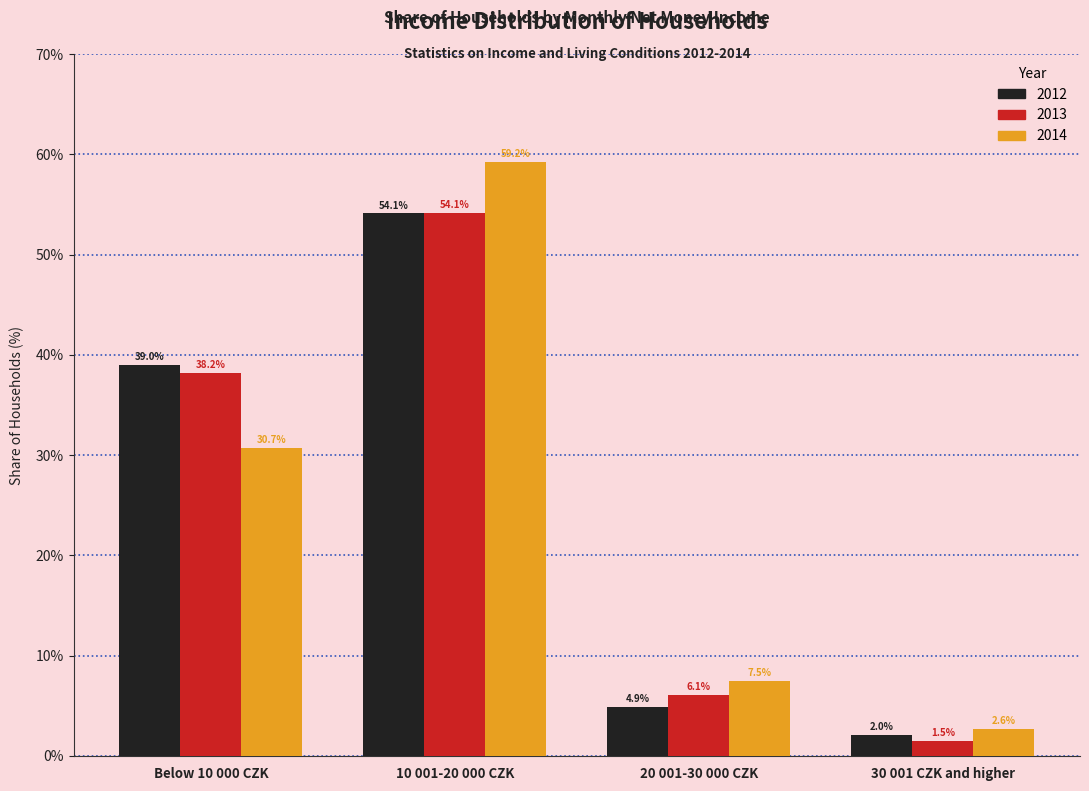

Reading left to right, extract all data points from this chart.

2012: Below 10 000 CZK=39.0	10 001-20 000 CZK=54.1	20 001-30 000 CZK=4.9	30 001 CZK and higher=2.0
2013: Below 10 000 CZK=38.2	10 001-20 000 CZK=54.1	20 001-30 000 CZK=6.1	30 001 CZK and higher=1.5
2014: Below 10 000 CZK=30.7	10 001-20 000 CZK=59.2	20 001-30 000 CZK=7.5	30 001 CZK and higher=2.6